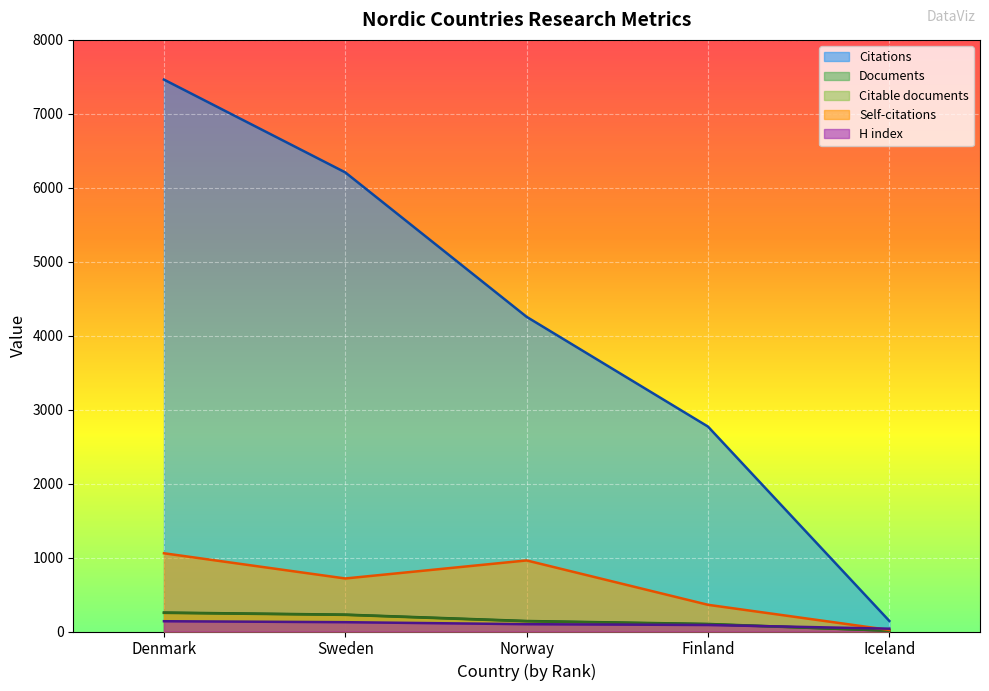

Reading right to left, extract all data points from this chart.

Documents: 11	102	142	228	256
Citable documents: 11	98	138	225	252
Citations: 143	2771	4255	6208	7463
Self-citations: 21	361	961	717	1058
H index: 38	88	99	126	139